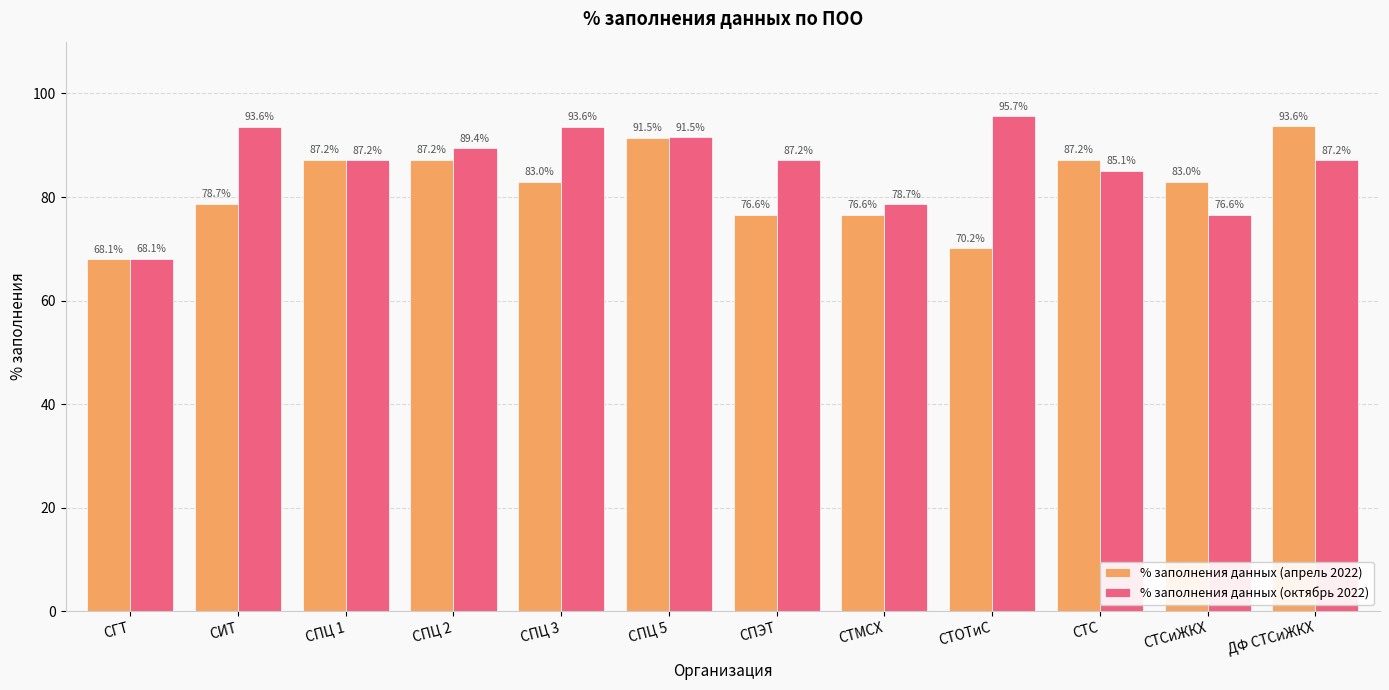

What is the difference between the % заполнения данных (октябрь 2022) values at СТОТиС and СПЦ 5?

4.2